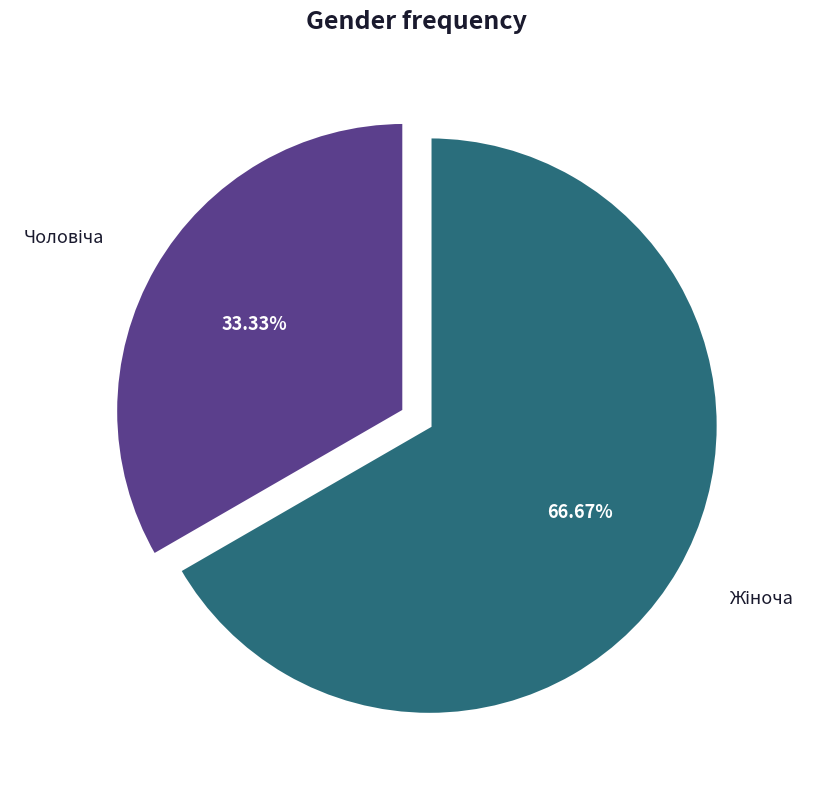

Is there any slice that represents more than half of the pie?

Yes